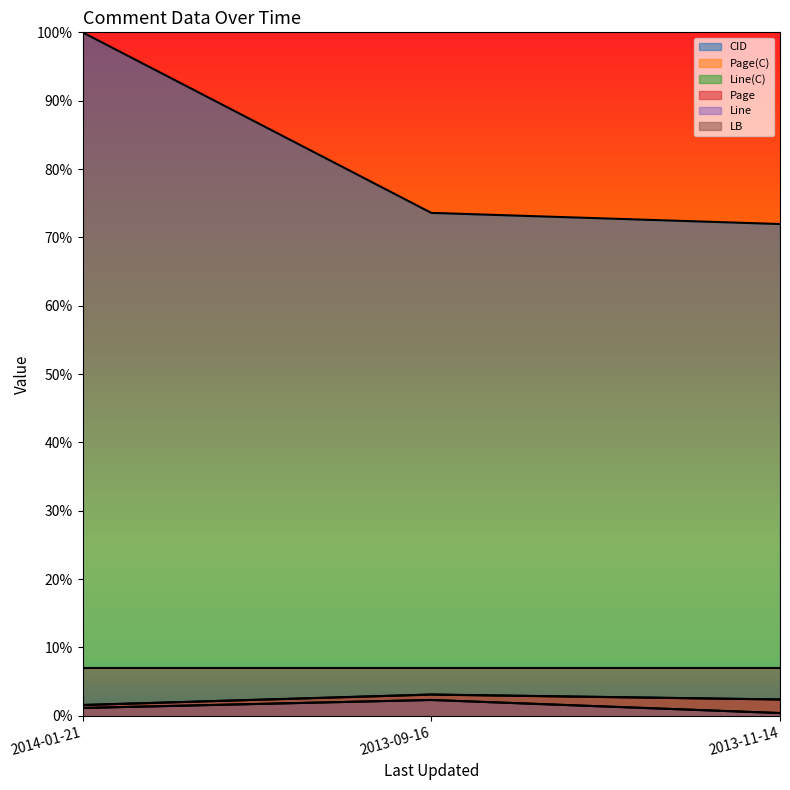

Which series has the widest spread of values?

CID